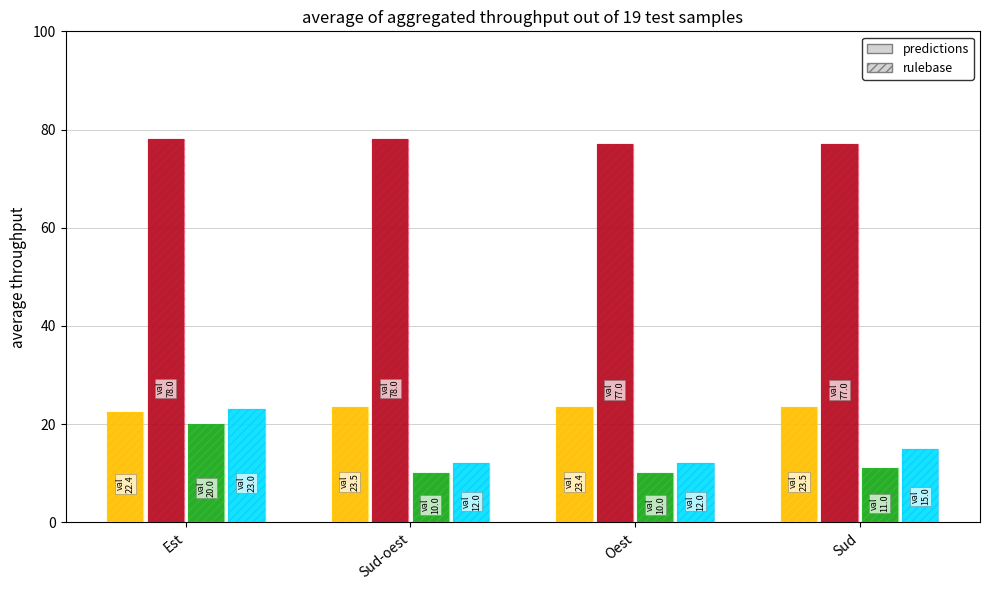

What is the greatest value displayed?

78.0